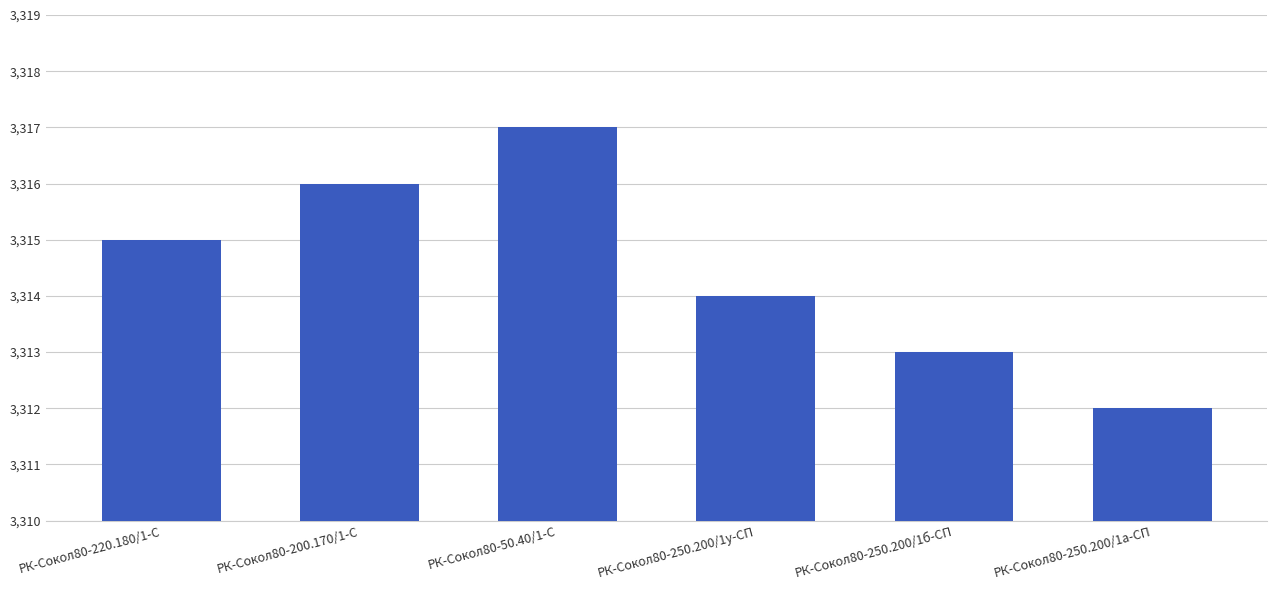

What is the label of the 4th bar from the right?

РК-Сокол80-50.40/1-С